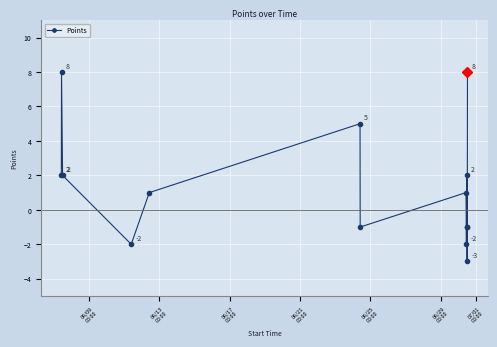

How many interior local peaks (higher than both neighbors) does the data have?

4